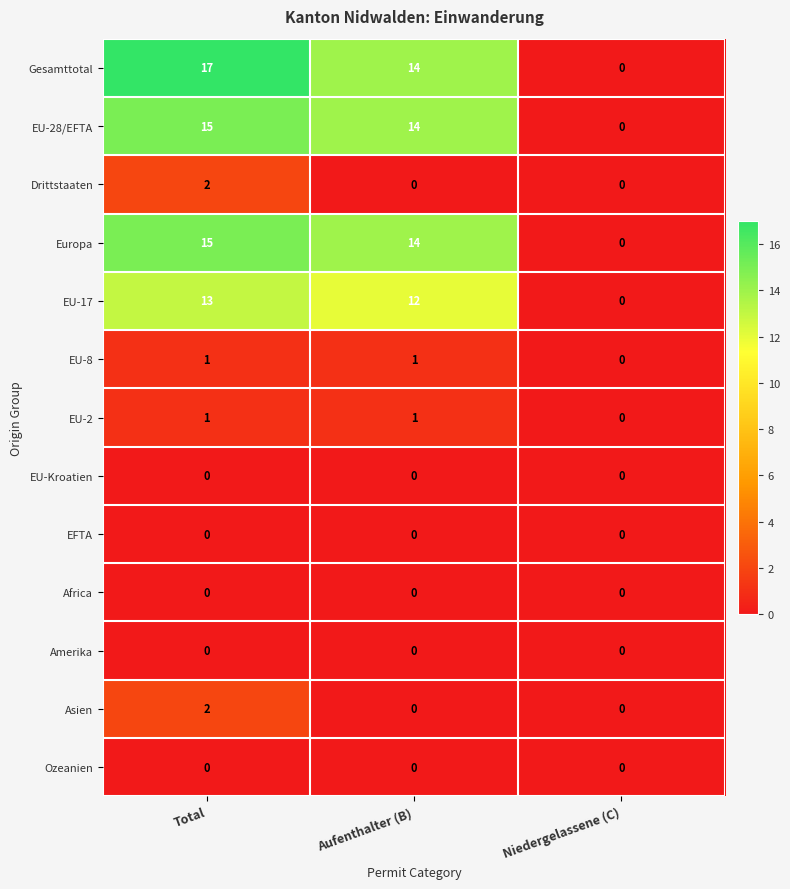

What is the sum of the Europa values at Niedergelassene (C) and Aufenthalter (B)?

14